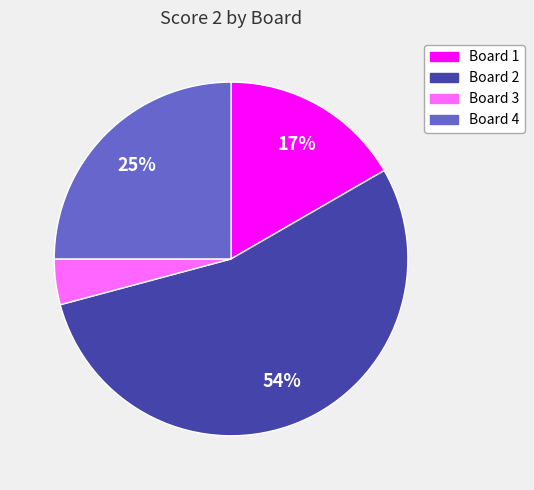

Between Board 4 and Board 2, which is larger?

Board 2